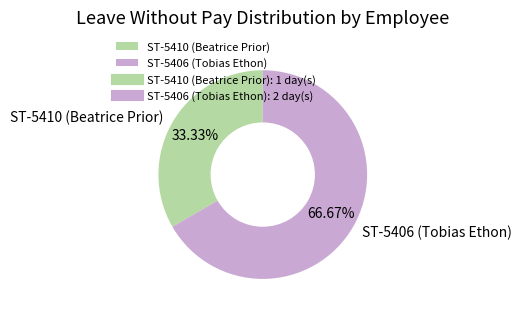

To the nearest percent, what is the average slice percentage?

50%